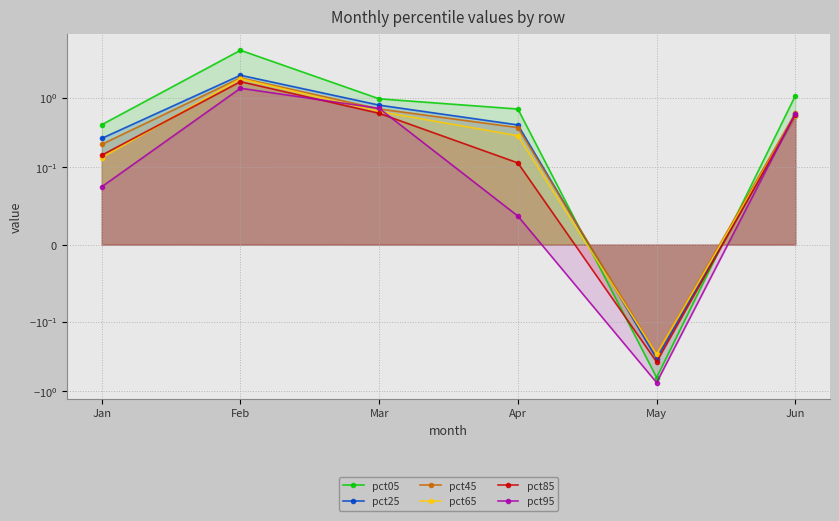

List the labels in order of pct45 value, largest first.

Feb, Mar, Jun, Apr, Jan, May